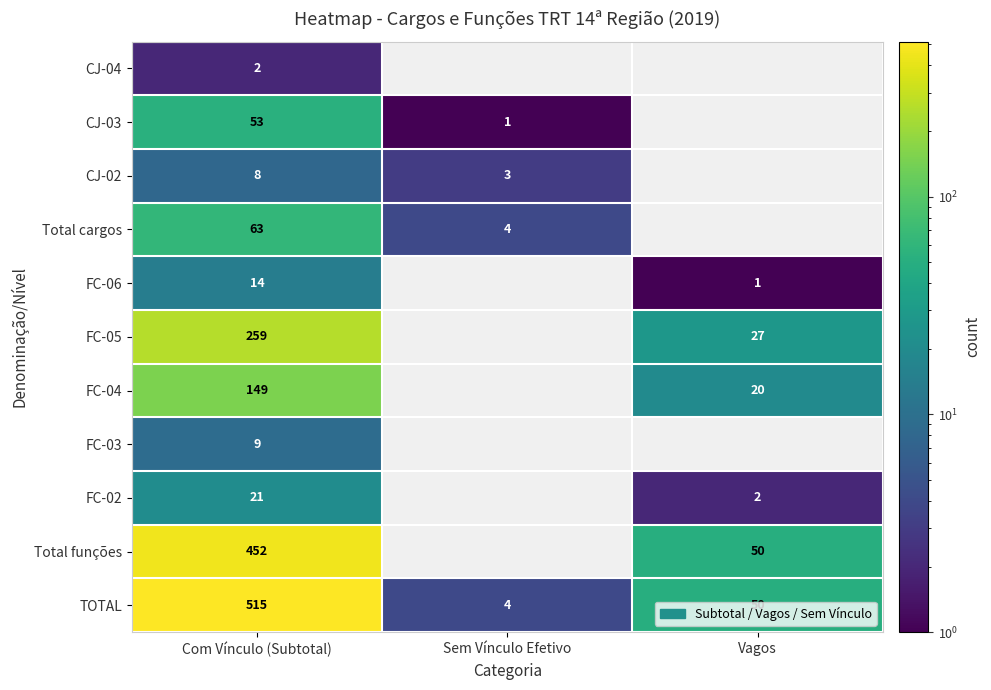

True or false: Total cargos has a value of 113 at Com Vínculo (Subtotal).

False